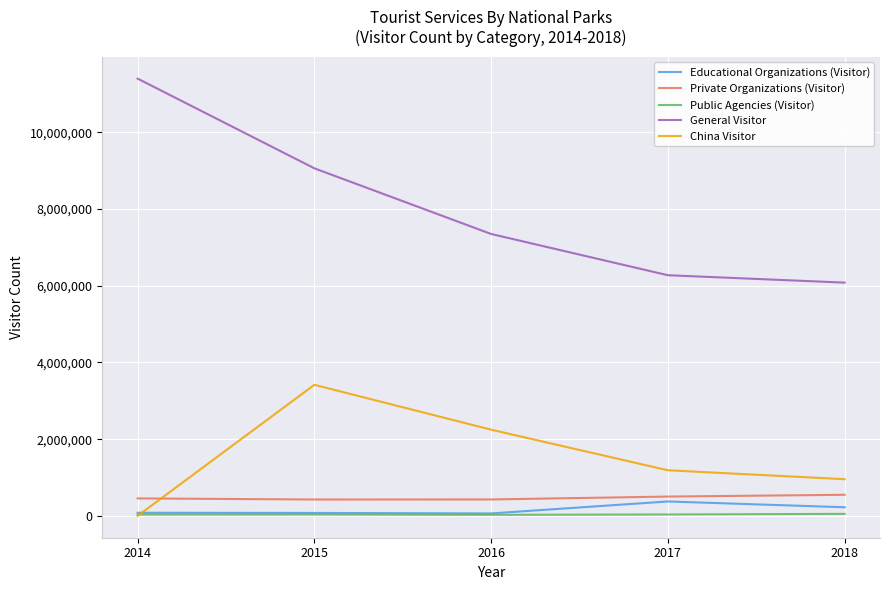

Which series has the largest total across all categories?

General Visitor